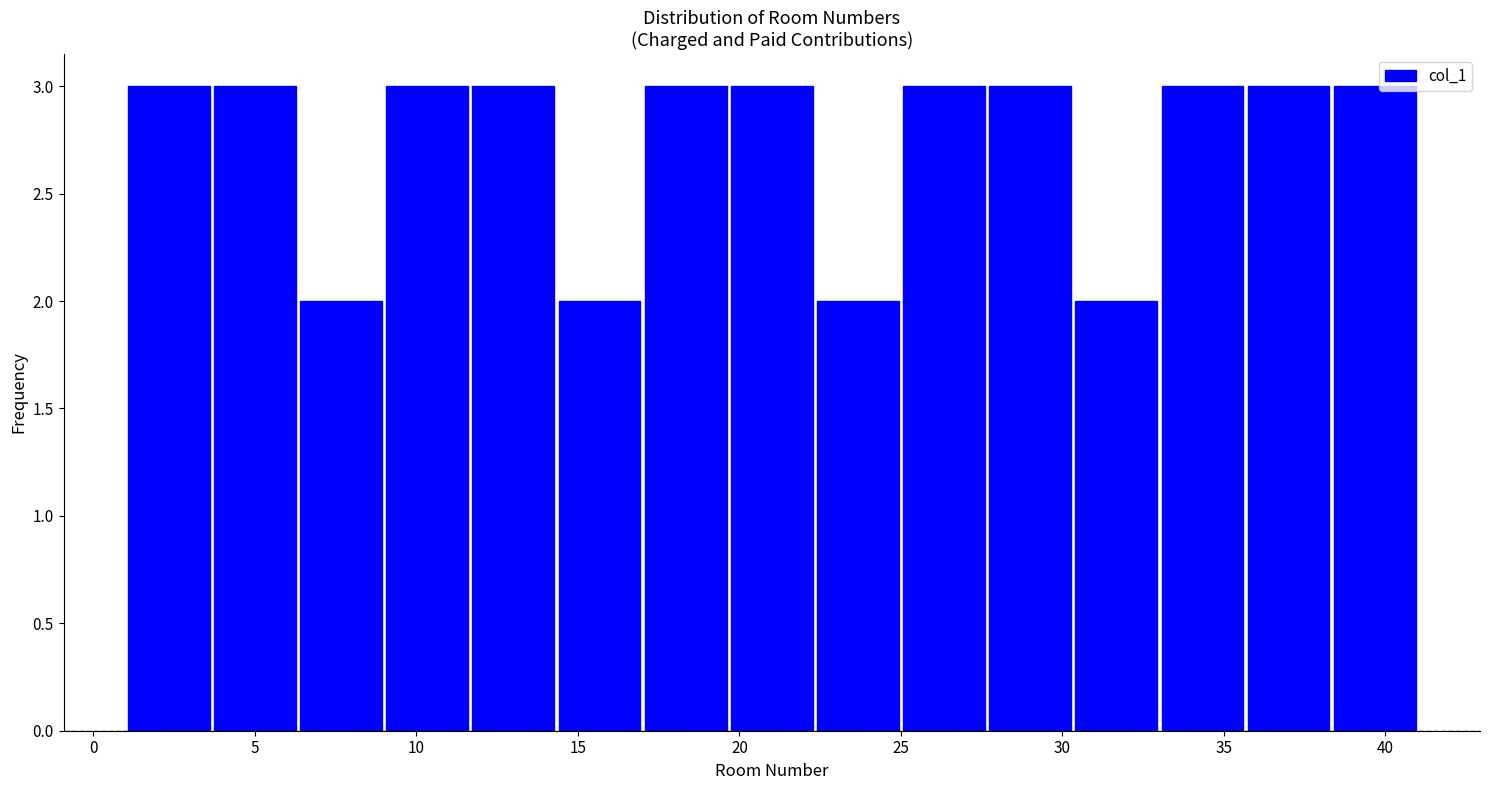

How tall is the bar that spans 30.5 to 33.0 on the x-axis? Neither the bar edges nor the heights are printed on the chart, so give them approximately, as read against the axes.

2